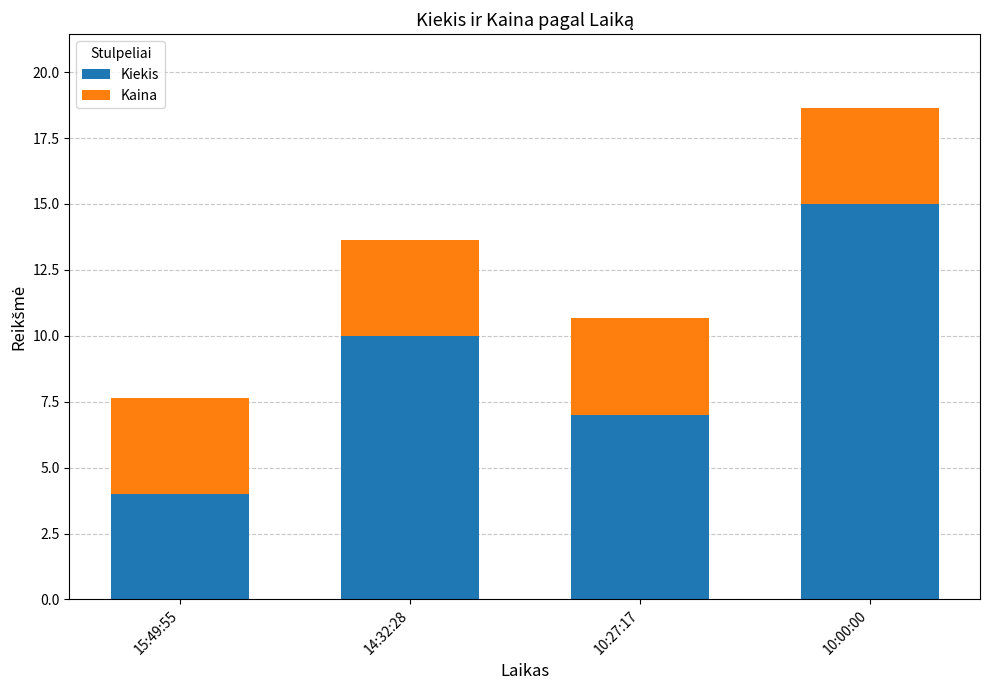

What is the difference between the second highest and second lowest values in the Kiekis series?

3.0